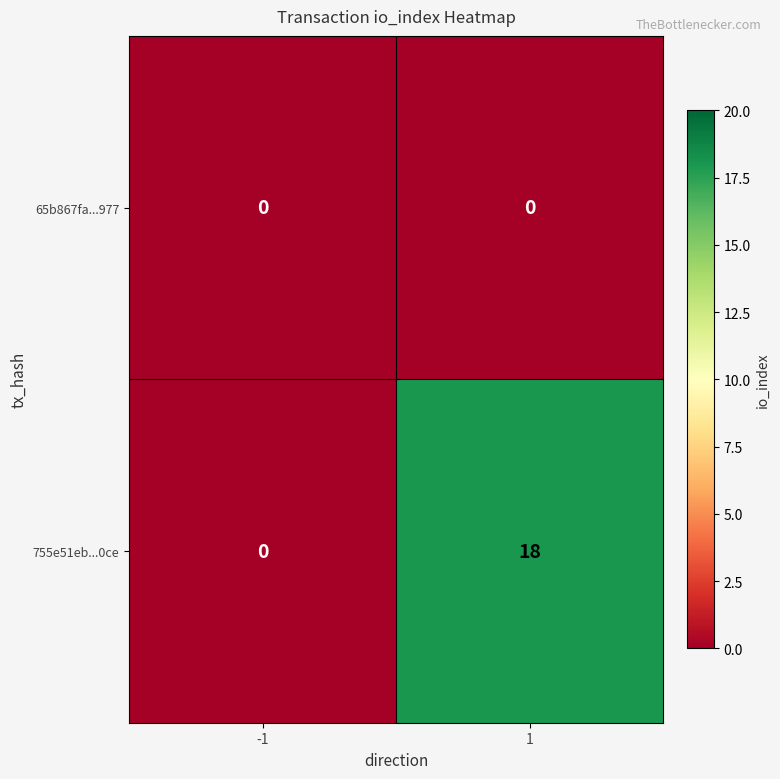

The 755e51eb...0ce series shows 25 at 1. True or false?

False